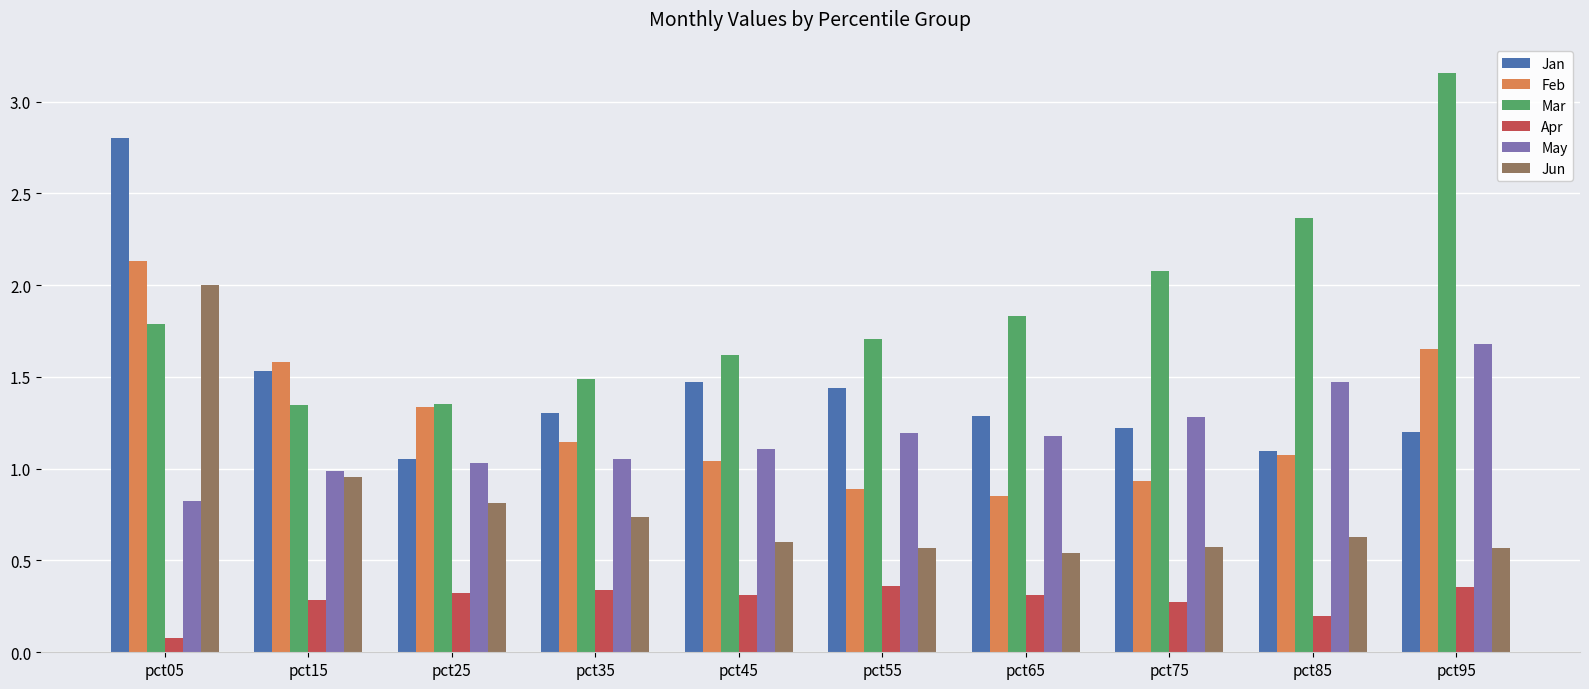

The value of May at pct55 is 1.2. True or false?

True